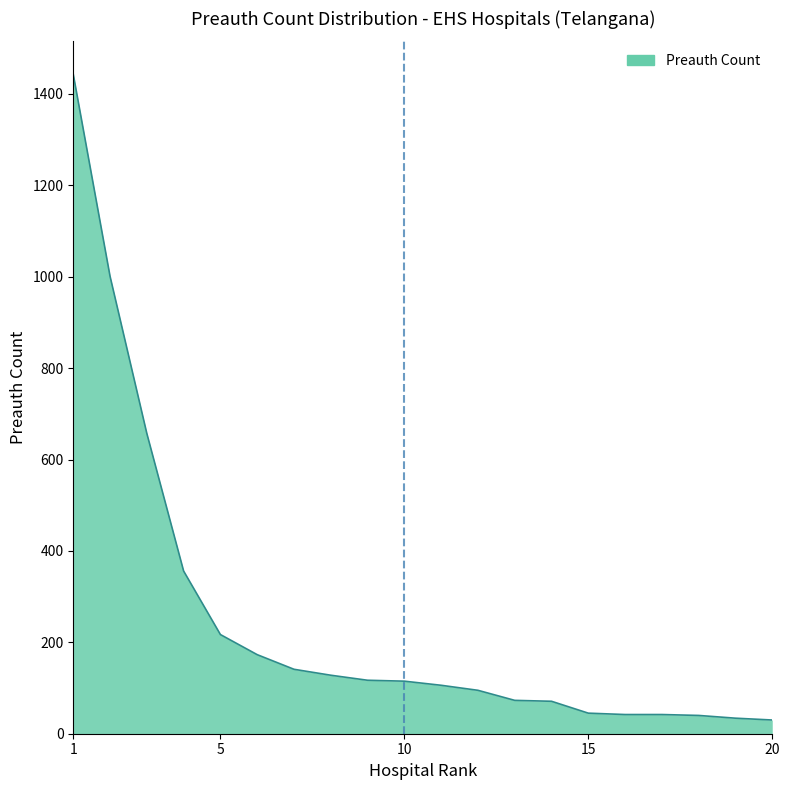

What is the greatest value displayed?

1443